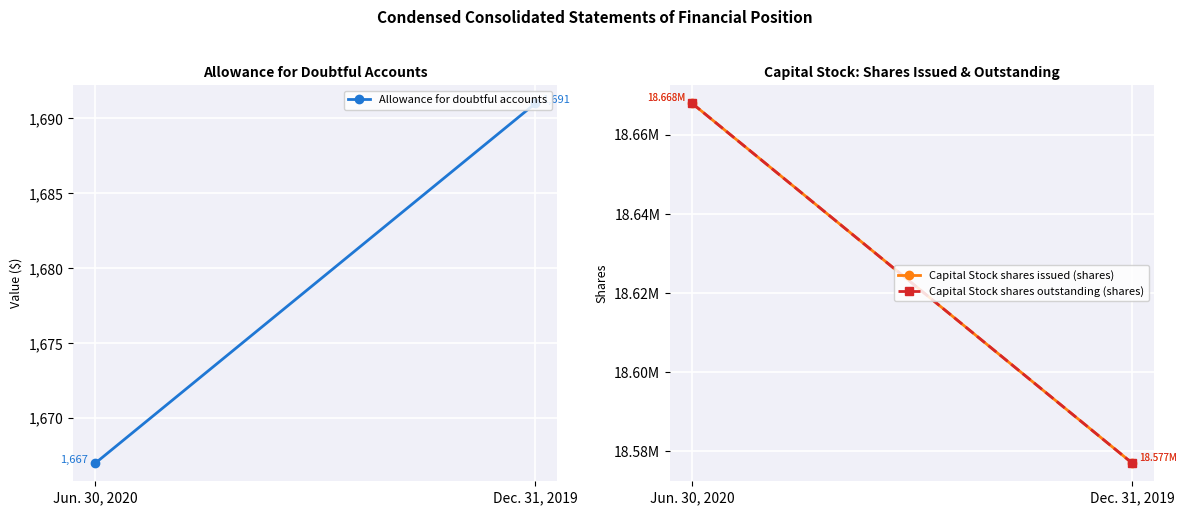

List the series in order of their peak value, lowest first.

Allowance for doubtful accounts, Capital Stock shares issued (shares), Capital Stock shares outstanding (shares)